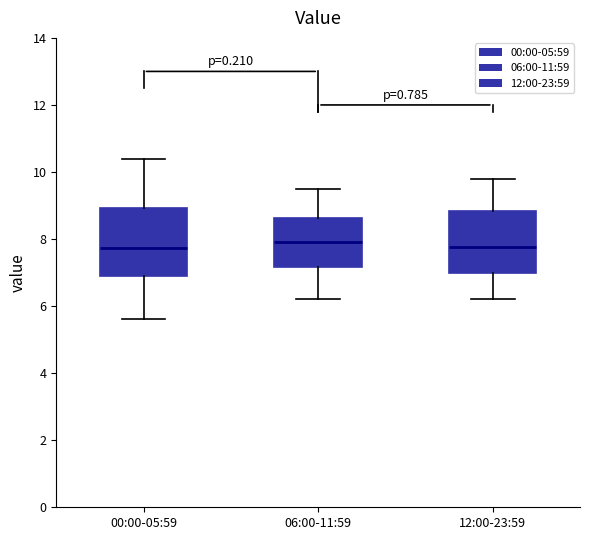

Reading left to right, read every box against the y-axis: the position of its median line, the range the box covers, and the ends of its whiskers. The values are not printed on the chart, so give them approximately, as read against the axis.

00:00-05:59: median 7.8, box 7.0 to 9.0, whiskers 5.6 to 10.4
06:00-11:59: median 8.0, box 7.2 to 8.6, whiskers 6.2 to 9.6
12:00-23:59: median 7.8, box 7.0 to 8.8, whiskers 6.2 to 9.8